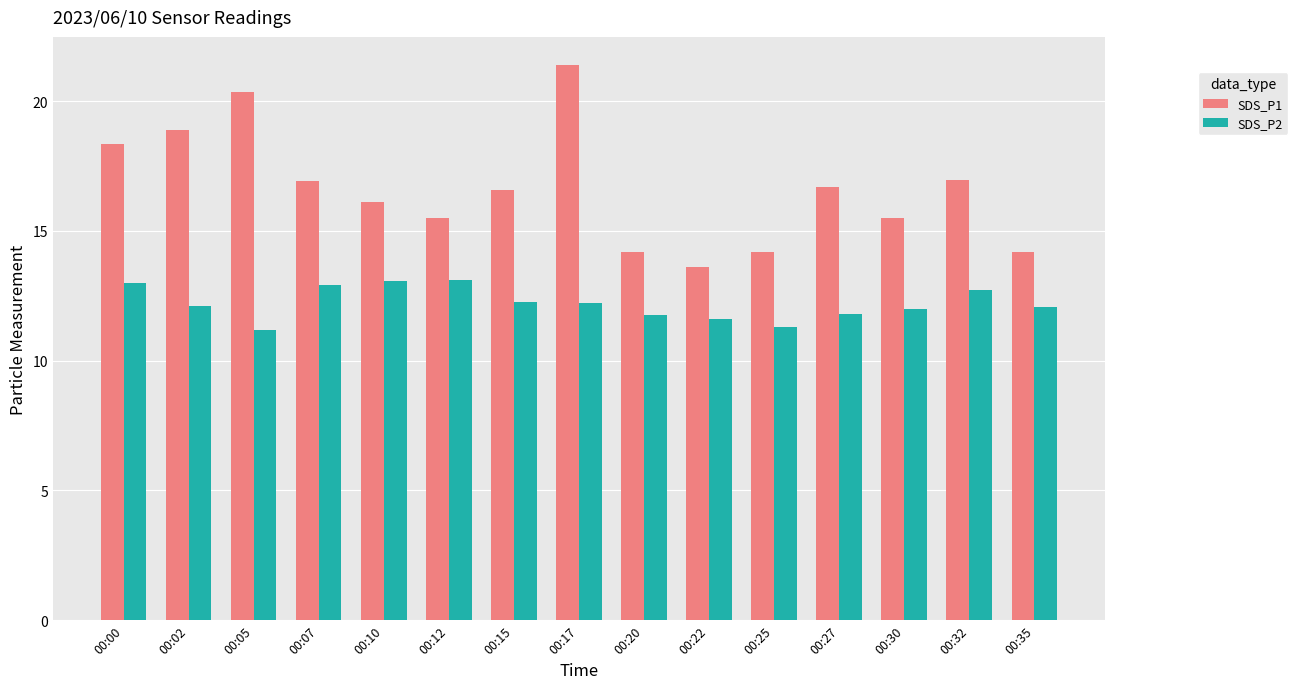

At 00:20, list the series in order from smallest to largest.

SDS_P2, SDS_P1